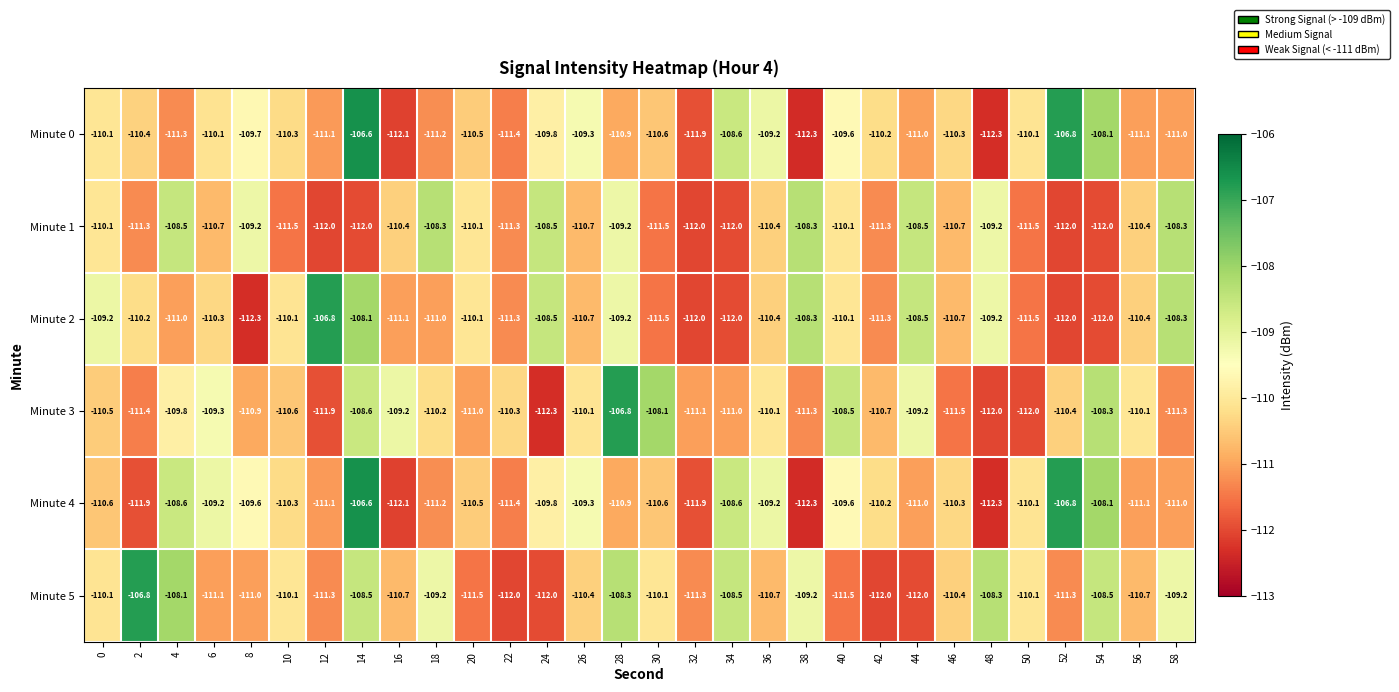

At which category does the chart reach its peak across all series?

14